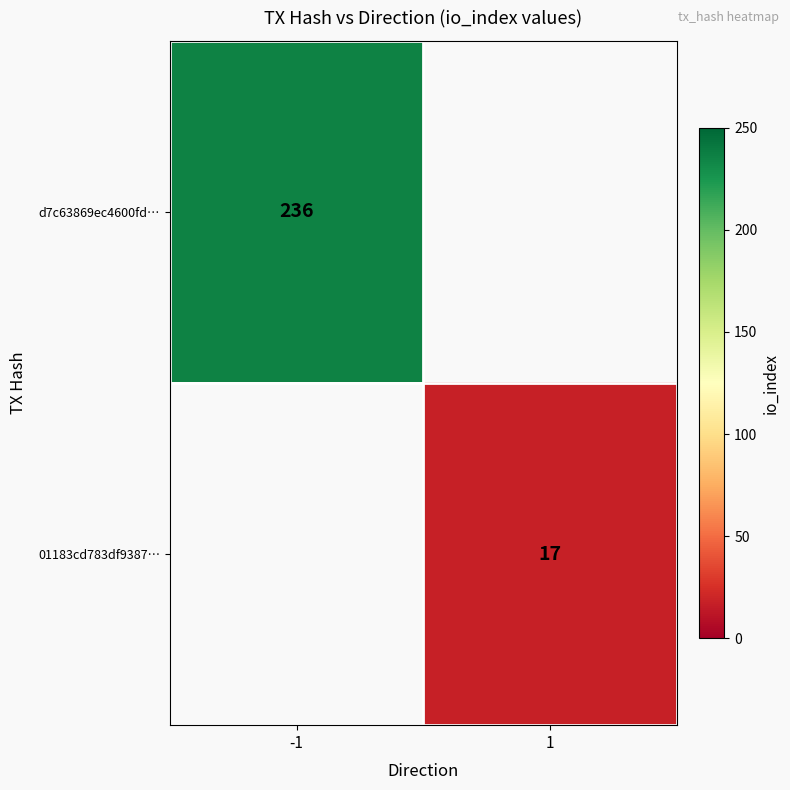

How many distinct data groups are displayed?

2